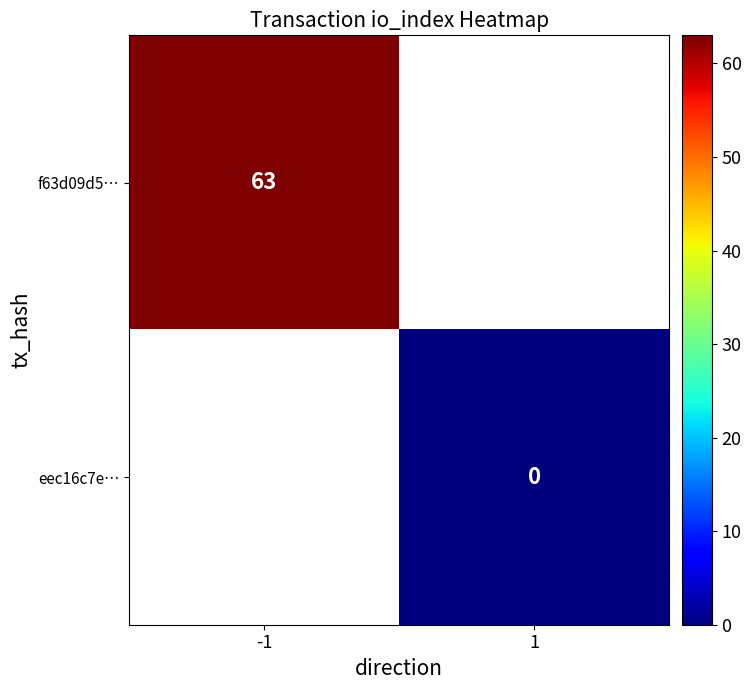

The f63d09d5… series shows 94 at -1. True or false?

False